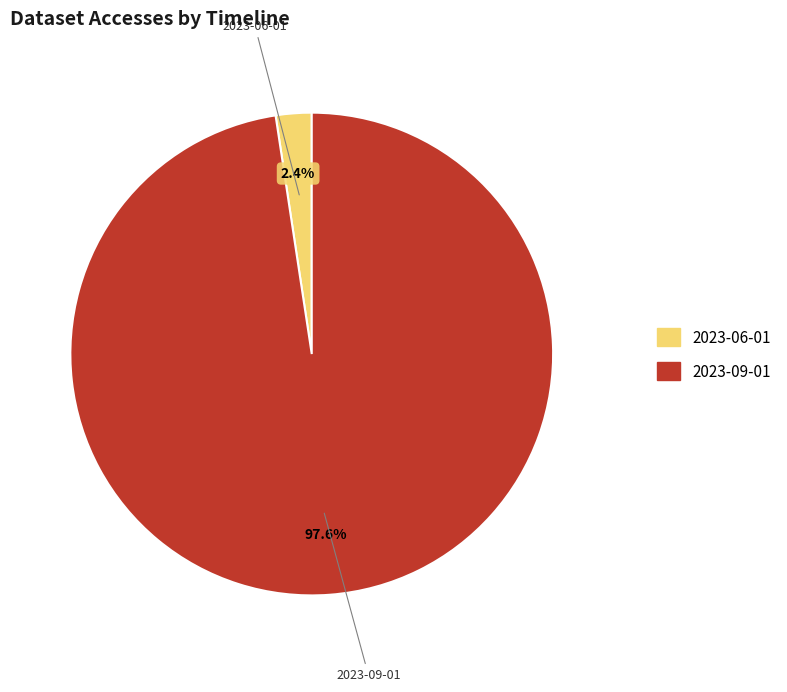

How many segments does this pie chart have?

2